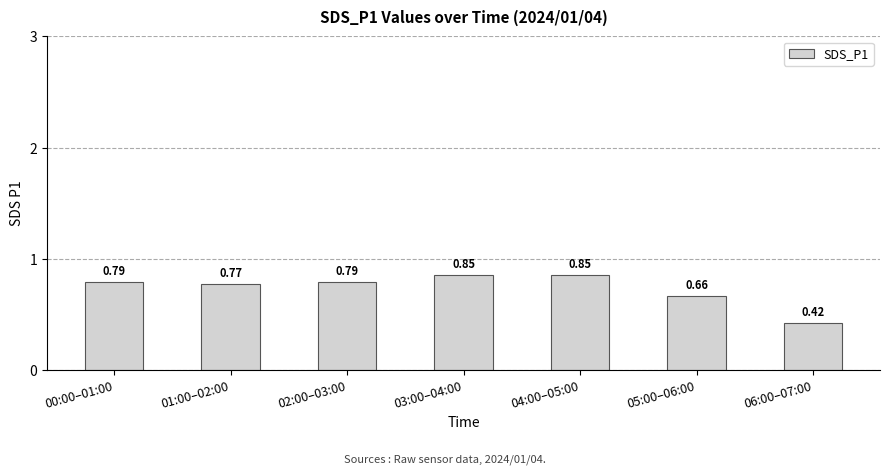

What is the sum of the values at 06:00–07:00 and 04:00–05:00?

1.3